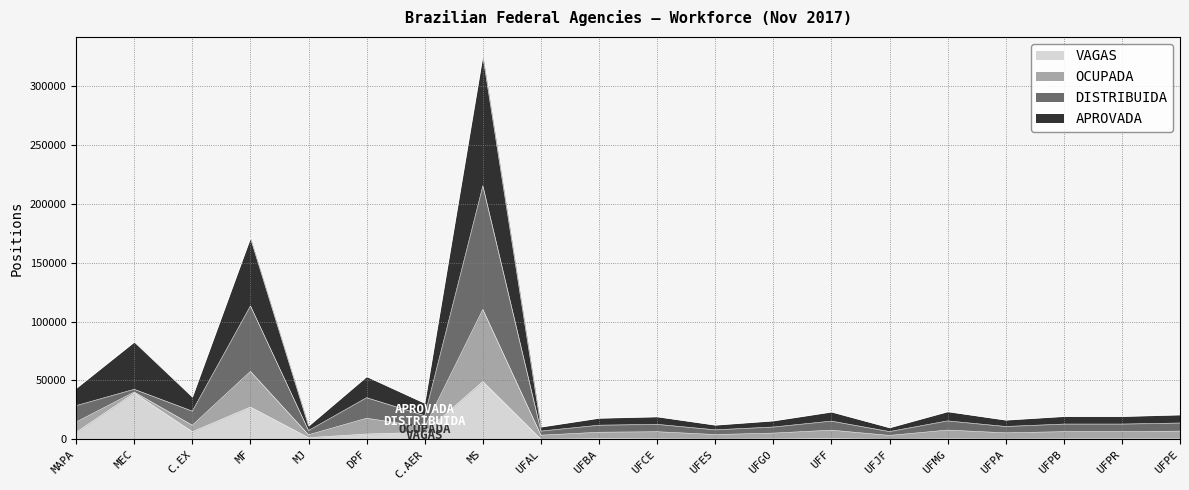

In APROVADA, how many points are lower than both neighbors (excluding endpoints)?

7